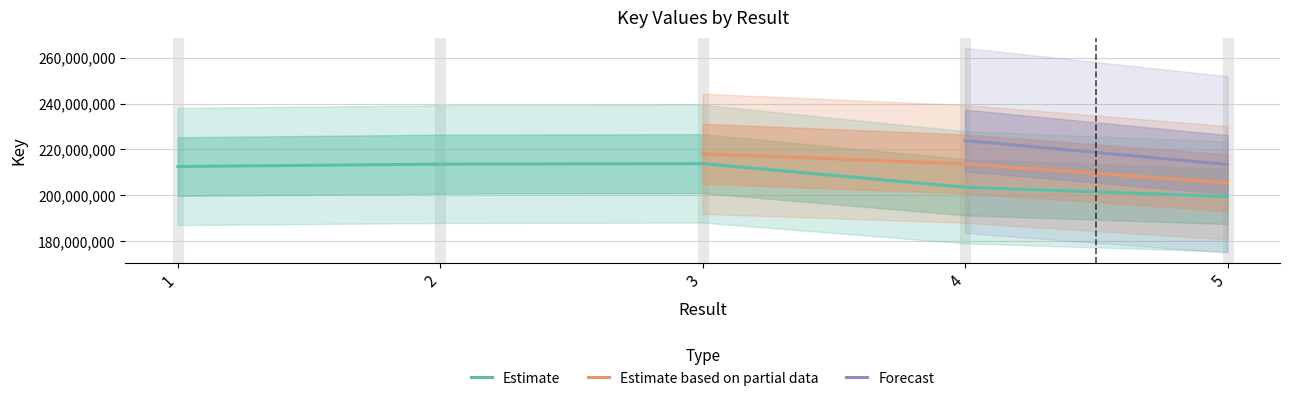

List the labels in order of value, smallest first.

5, 4, 1, 2, 3